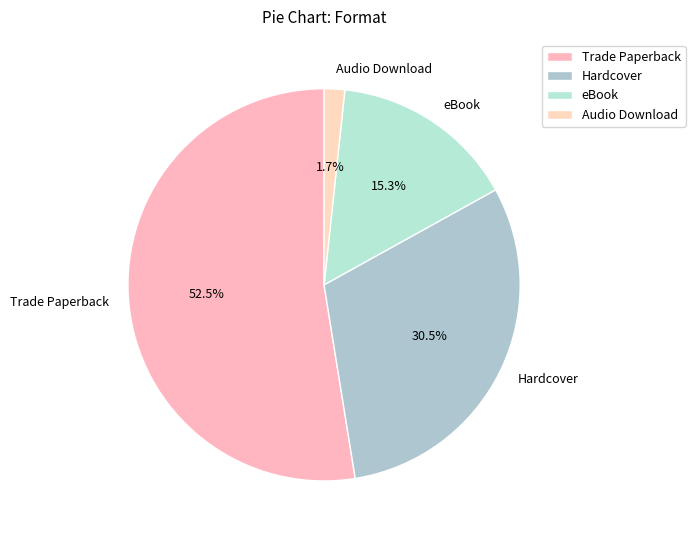

Combined, do eBook and Audio Download account for over 50%?

No